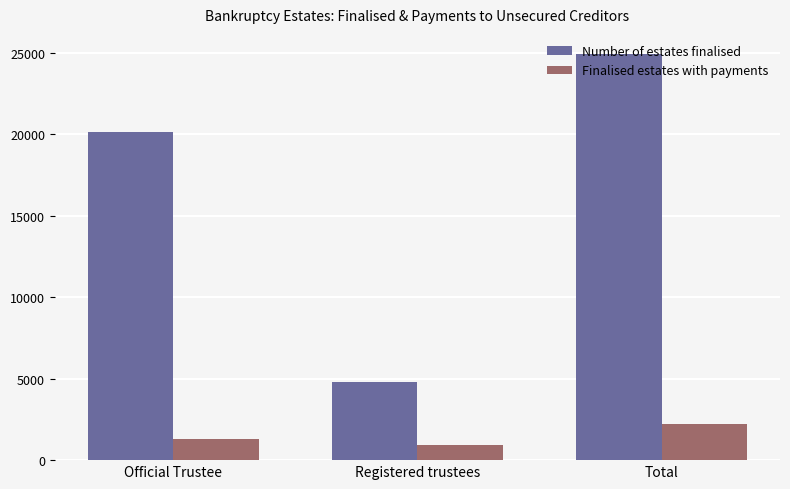

What is the sum of all Number of estates finalised values?

49856